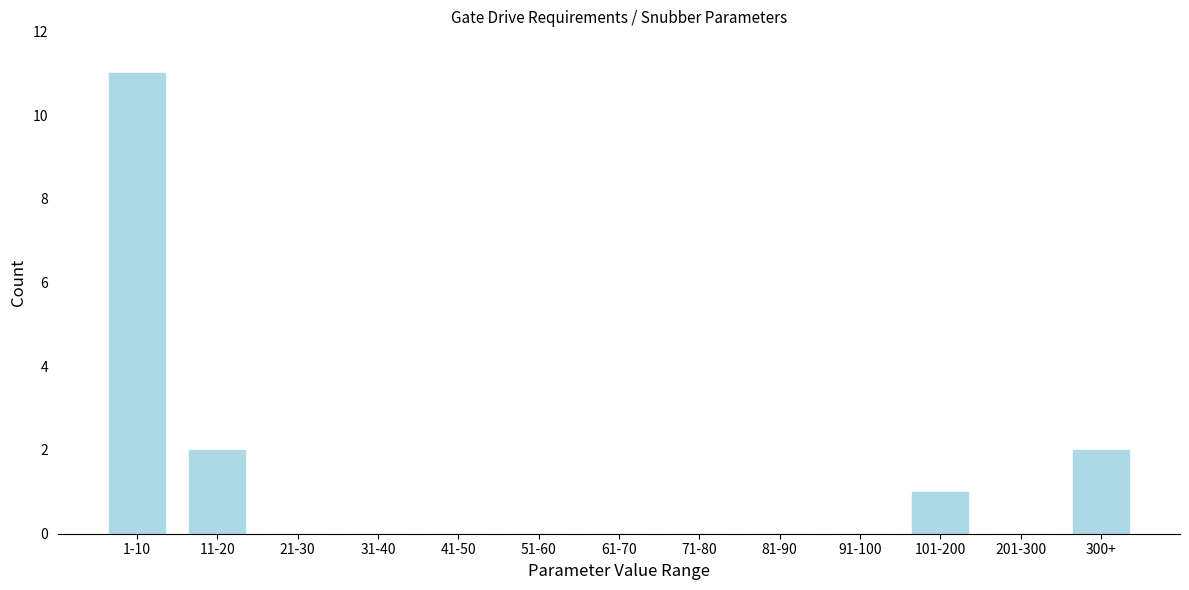

Reading left to right, what are all the values shown in this chart?

1-10=11	11-20=2	21-30=0	31-40=0	41-50=0	51-60=0	61-70=0	71-80=0	81-90=0	91-100=0	101-200=1	201-300=0	300+=2